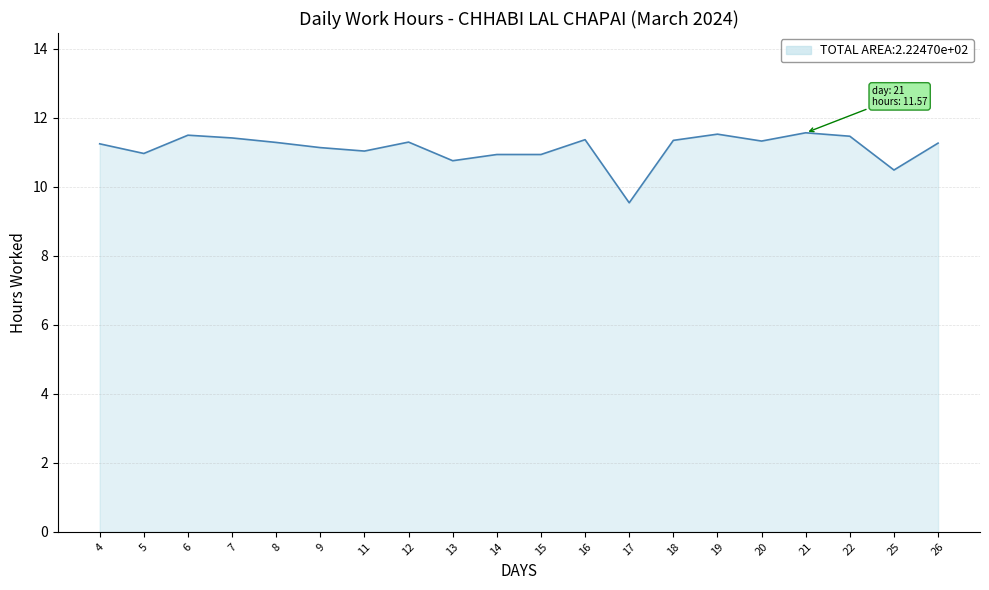

Where does the data first go above 11?

4